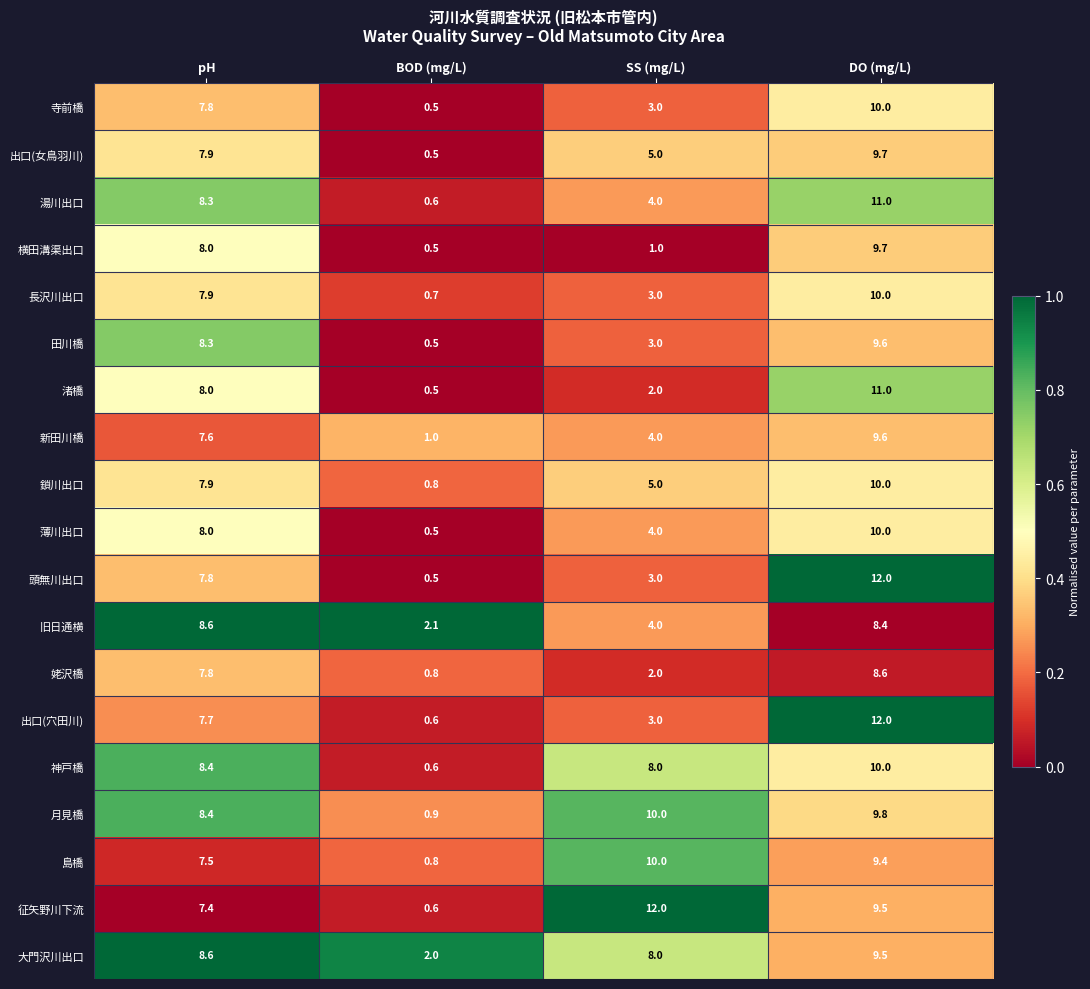

What is the sum of all 旧日通横 values?

23.1